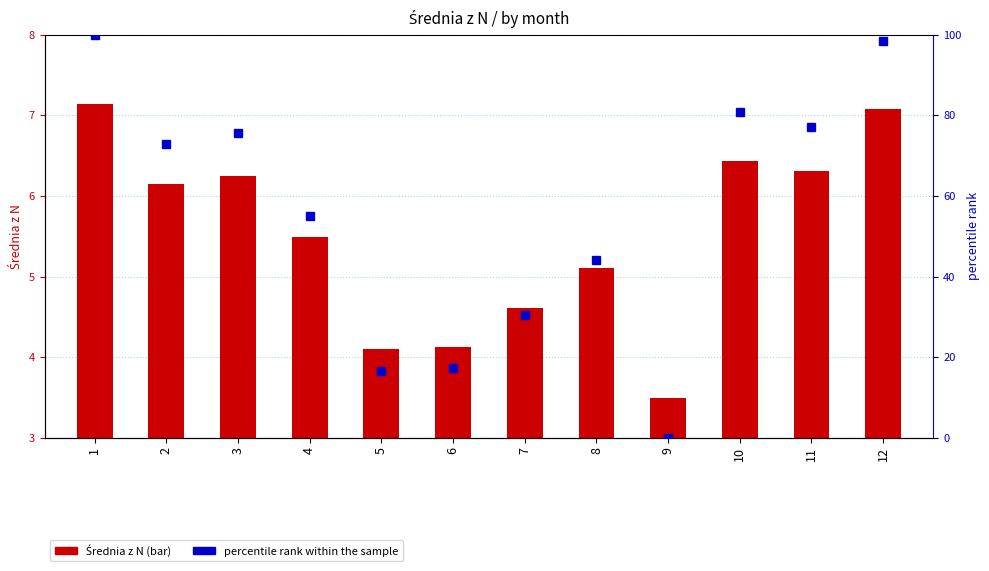

At how many categories does at least one series exceed 59?

6